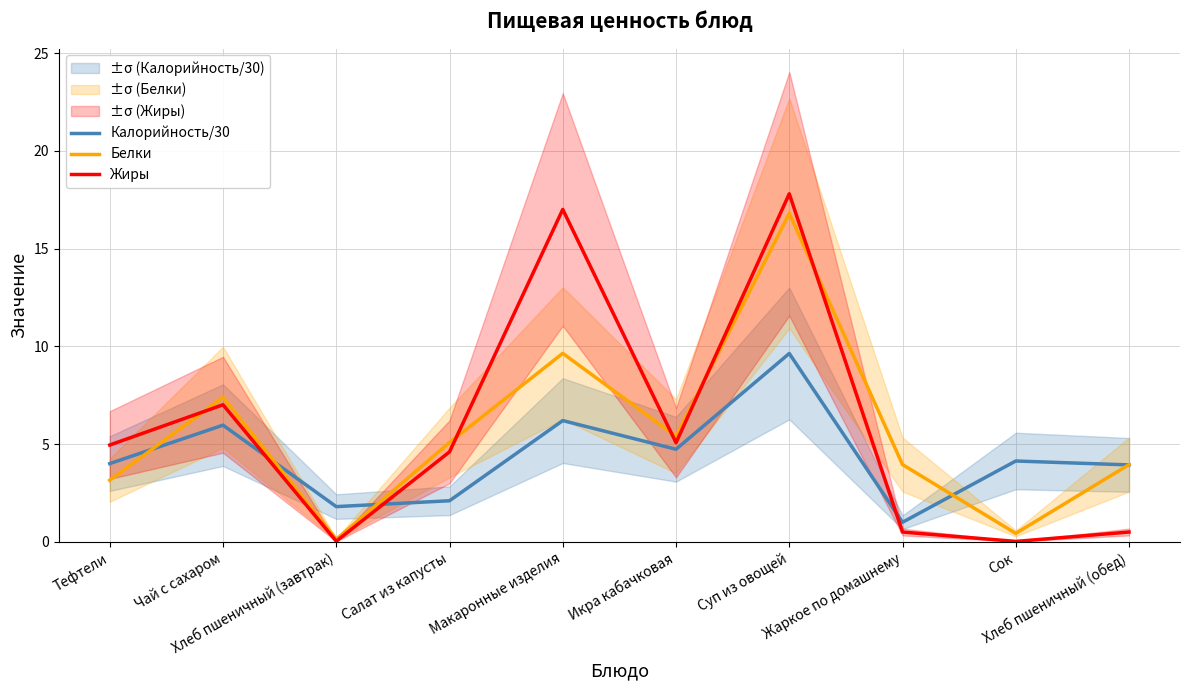

How many data points does each series have?

10